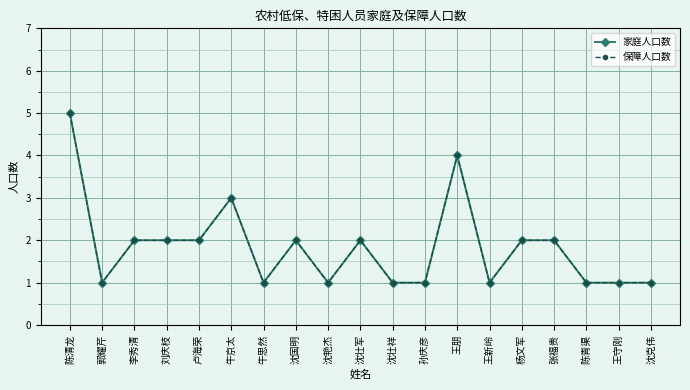

Does the chart display data point markers on the line(s)?

Yes